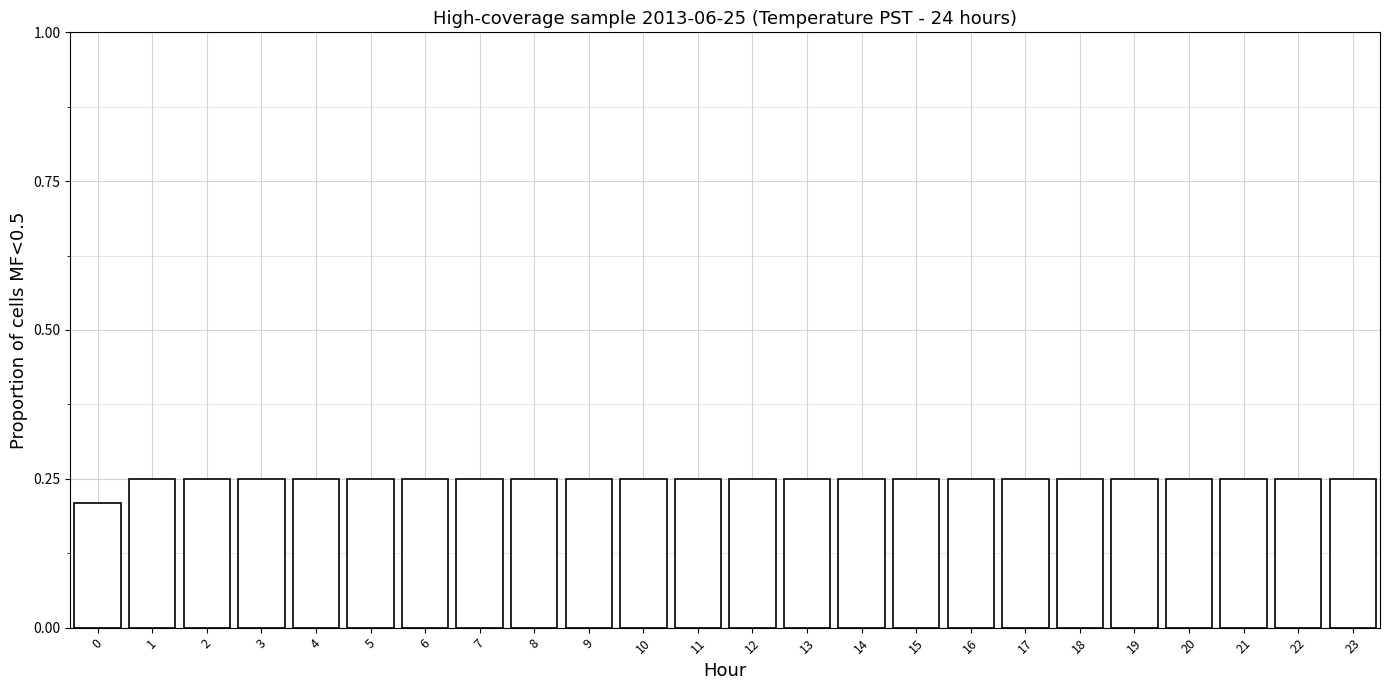

The value at 20 is 0.1. True or false?

False